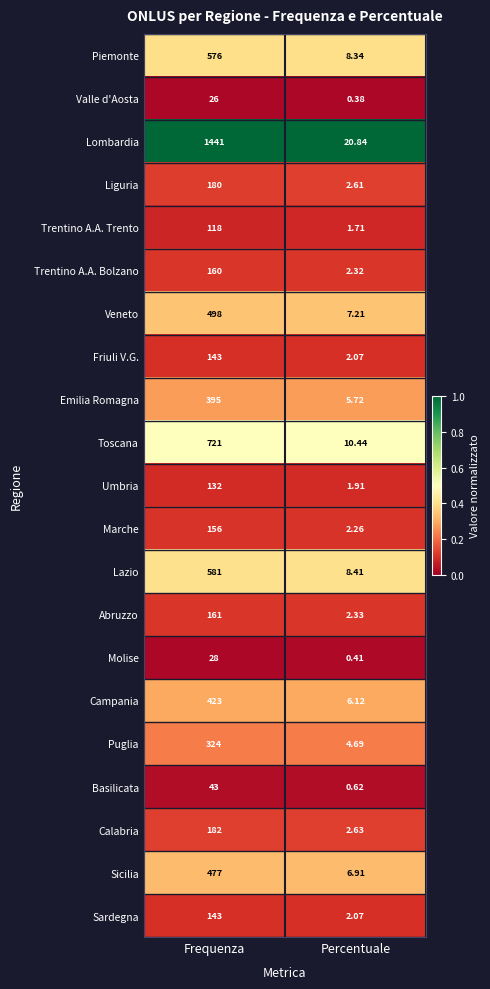

At which category is the sum across all series the highest?

Frequenza